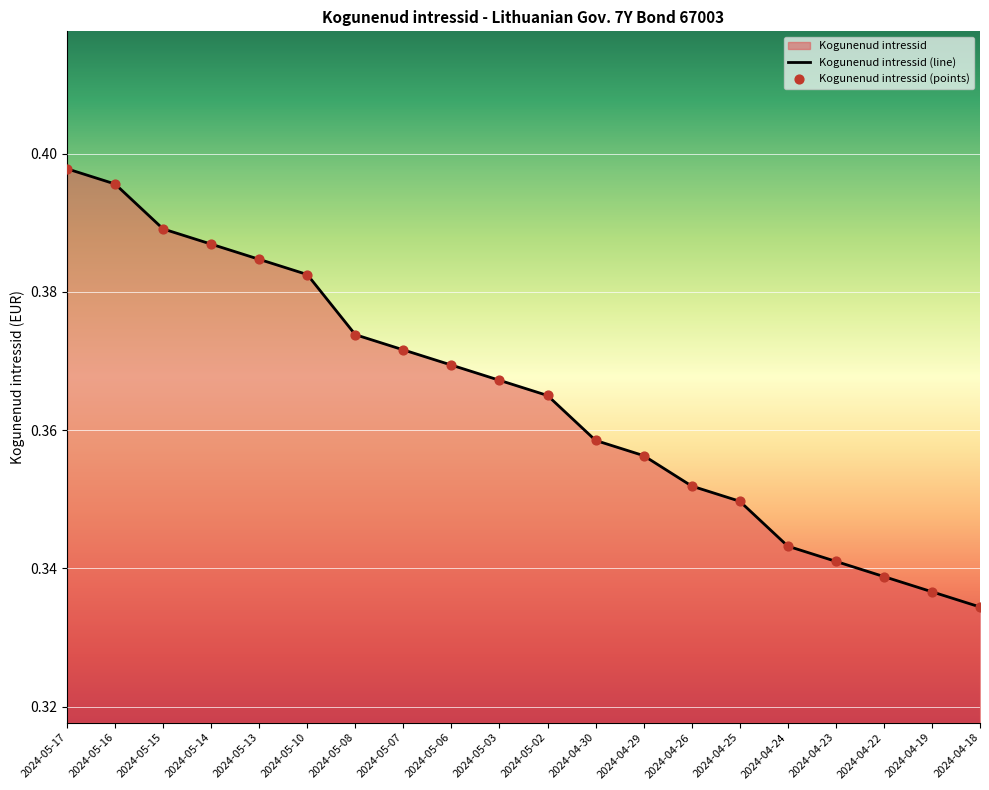

Which label corresponds to the largest value in the chart?

2024-05-17